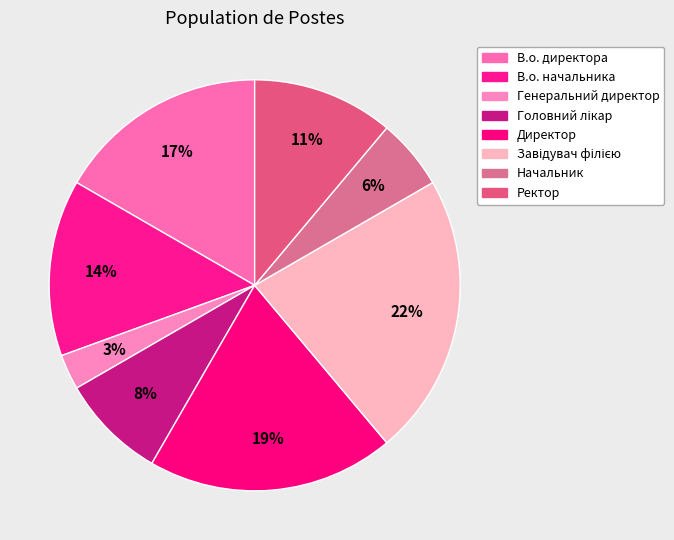

To the nearest percent, what is the difference between the largest and smallest slice percentages?

19%